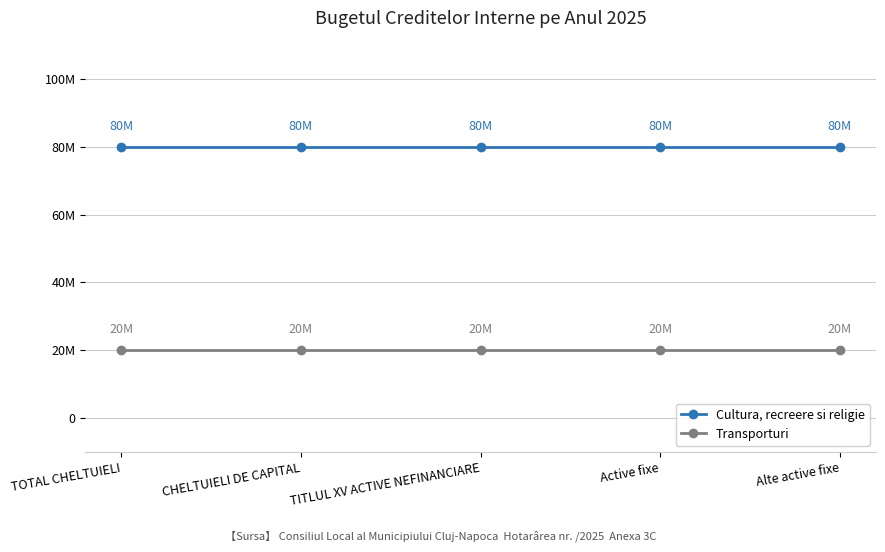

True or false: Transporturi and Cultura, recreere si religie intersect in this chart.

False